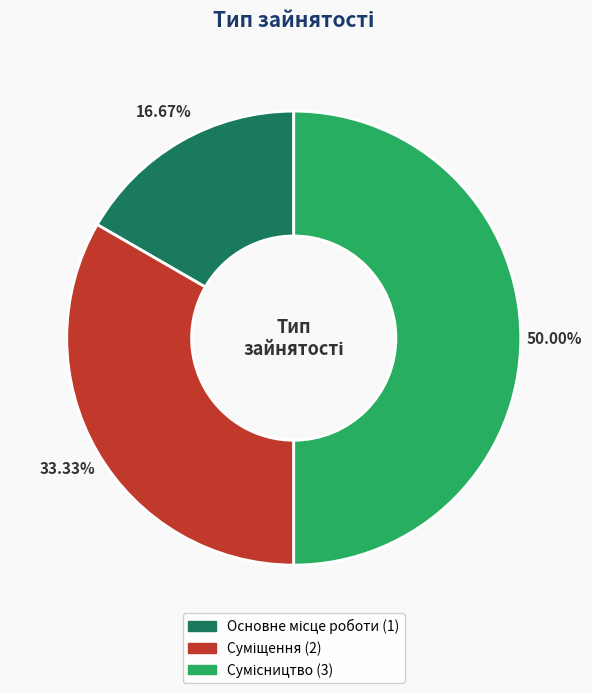

Count the number of slices in the pie.

3